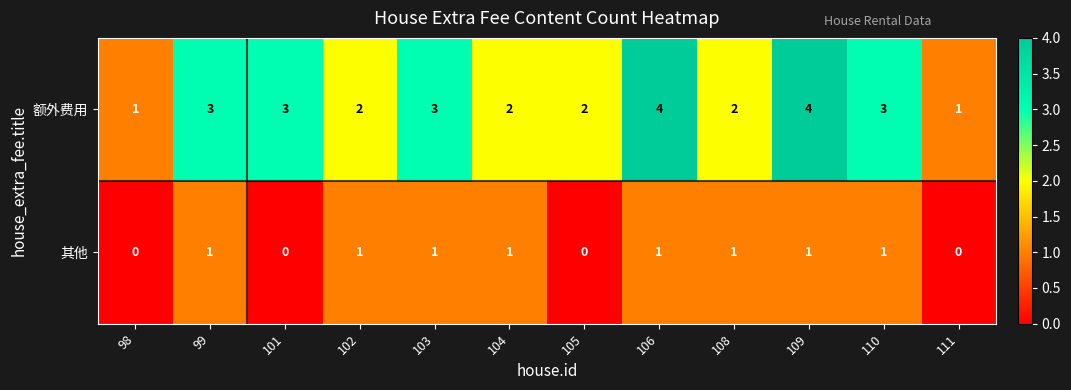

How many series are shown in this chart?

2